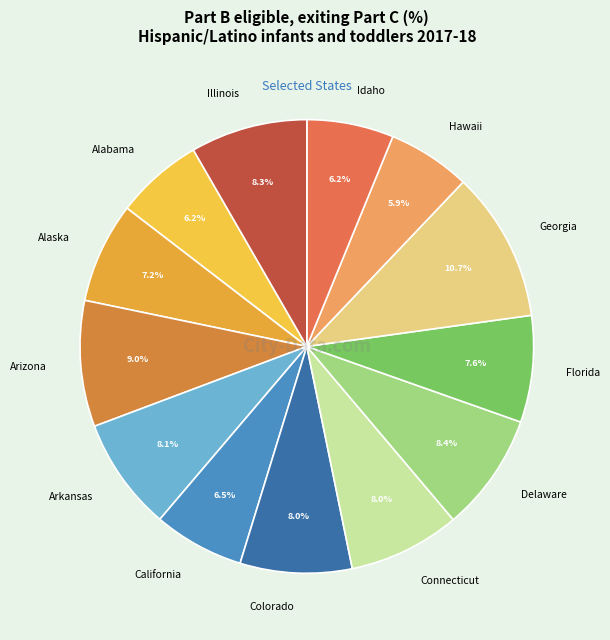

To the nearest percent, what percentage of the pie is Arizona?

9%